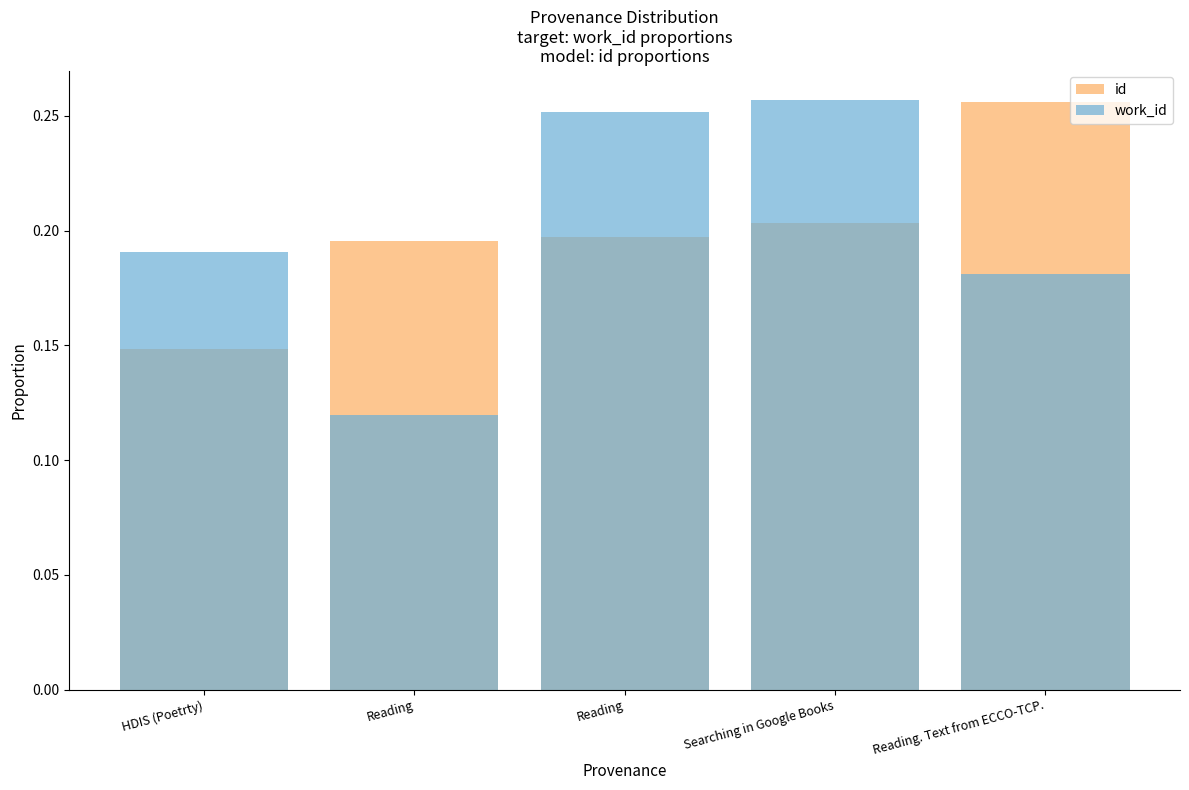

True or false: id has a value of 0.1 at Searching in Google Books.

False